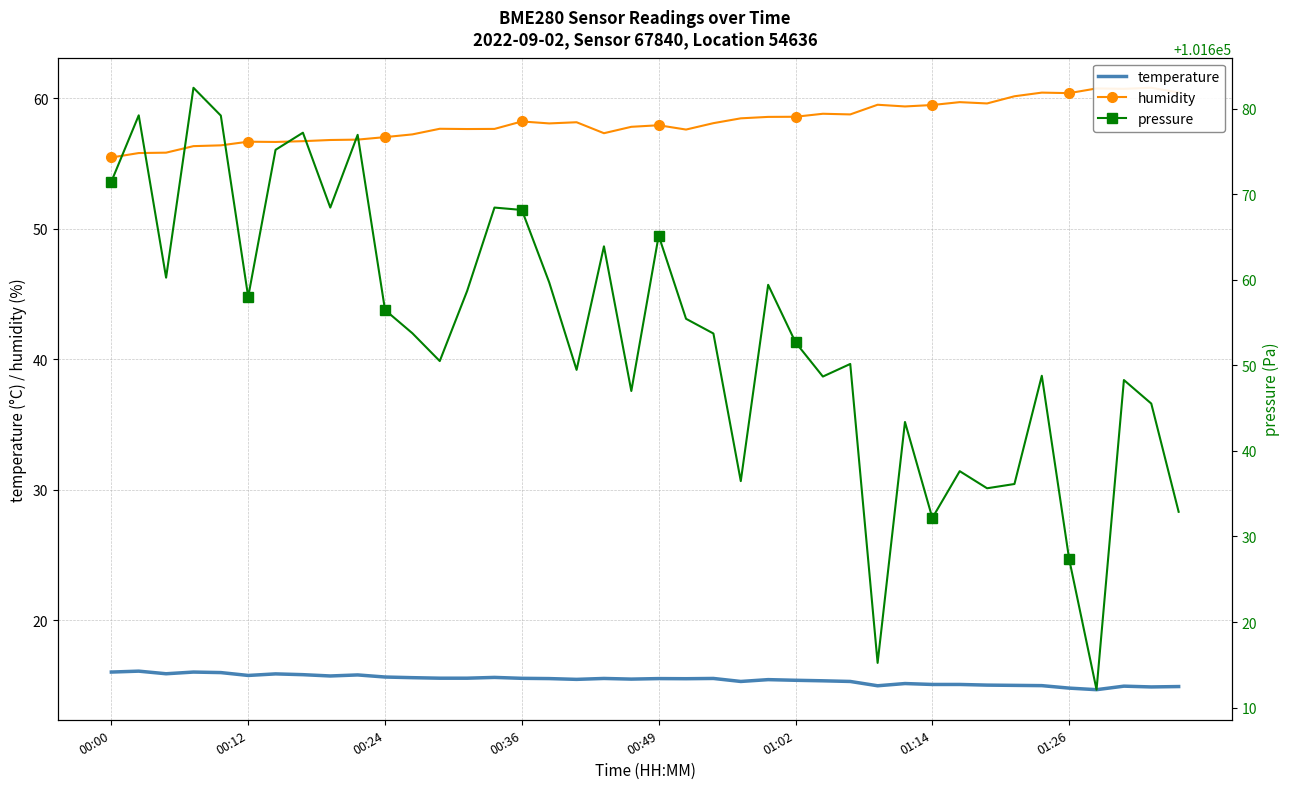

What is the average value of the humidity series?

58.2